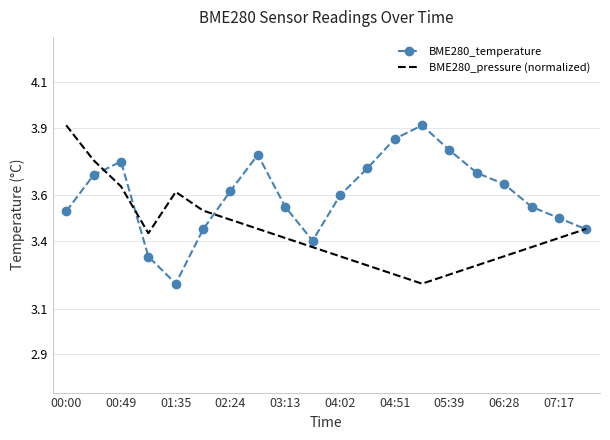

List the series in order of their overall mean, lowest first.

BME280_pressure (normalized), BME280_temperature